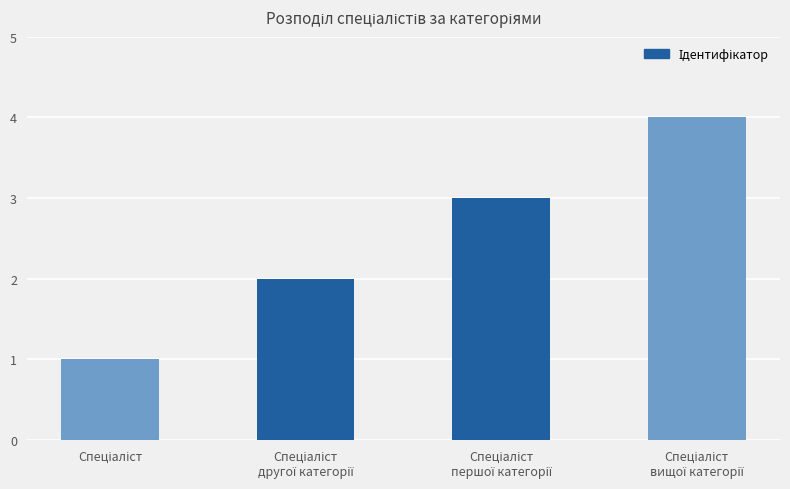

What is the value of the 3rd bar from the left?

3